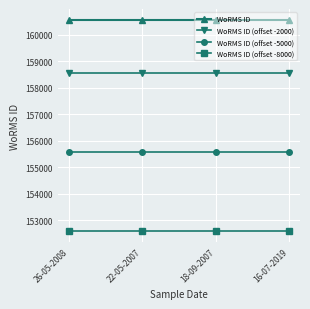

Reading left to right, what are all the values shown in this chart?

WoRMS ID: 160576	160576	160576	160576
WoRMS ID (offset -2000): 158576	158576	158576	158576
WoRMS ID (offset -5000): 155576	155576	155576	155576
WoRMS ID (offset -8000): 152576	152576	152576	152576